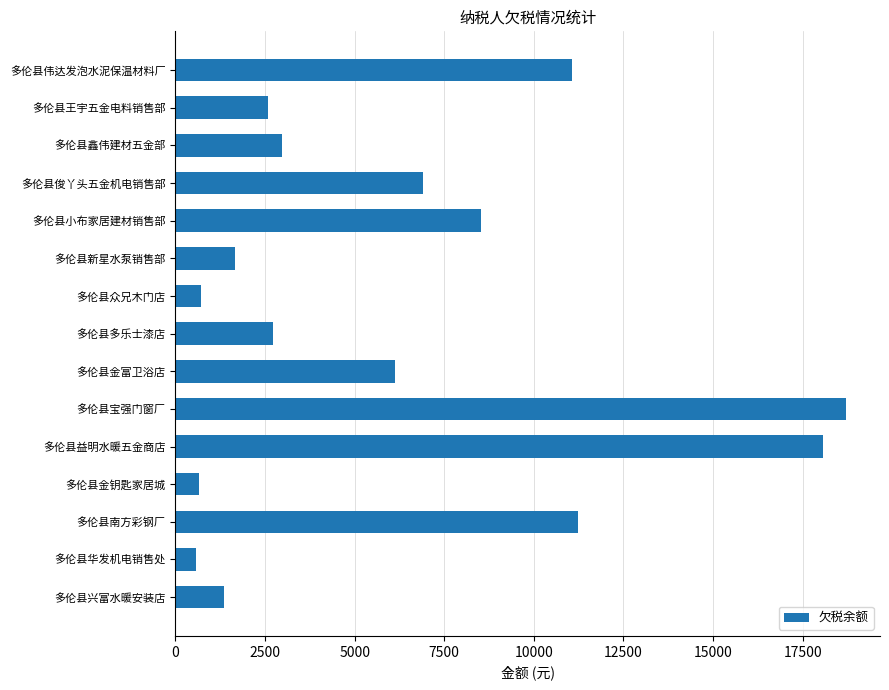

What is the average value?

6258.3